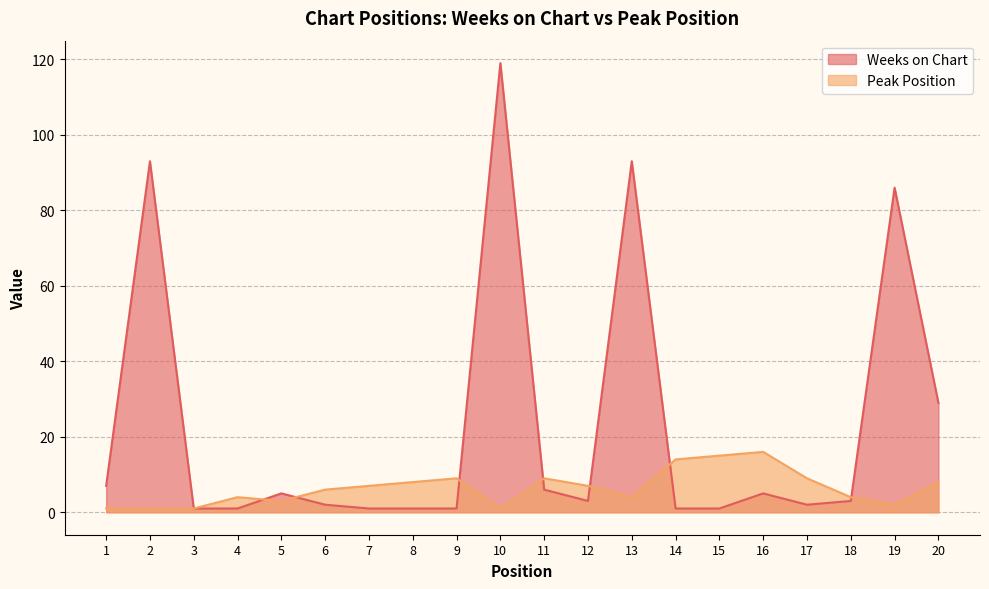

What is the difference between the highest and lowest values at 9?

8